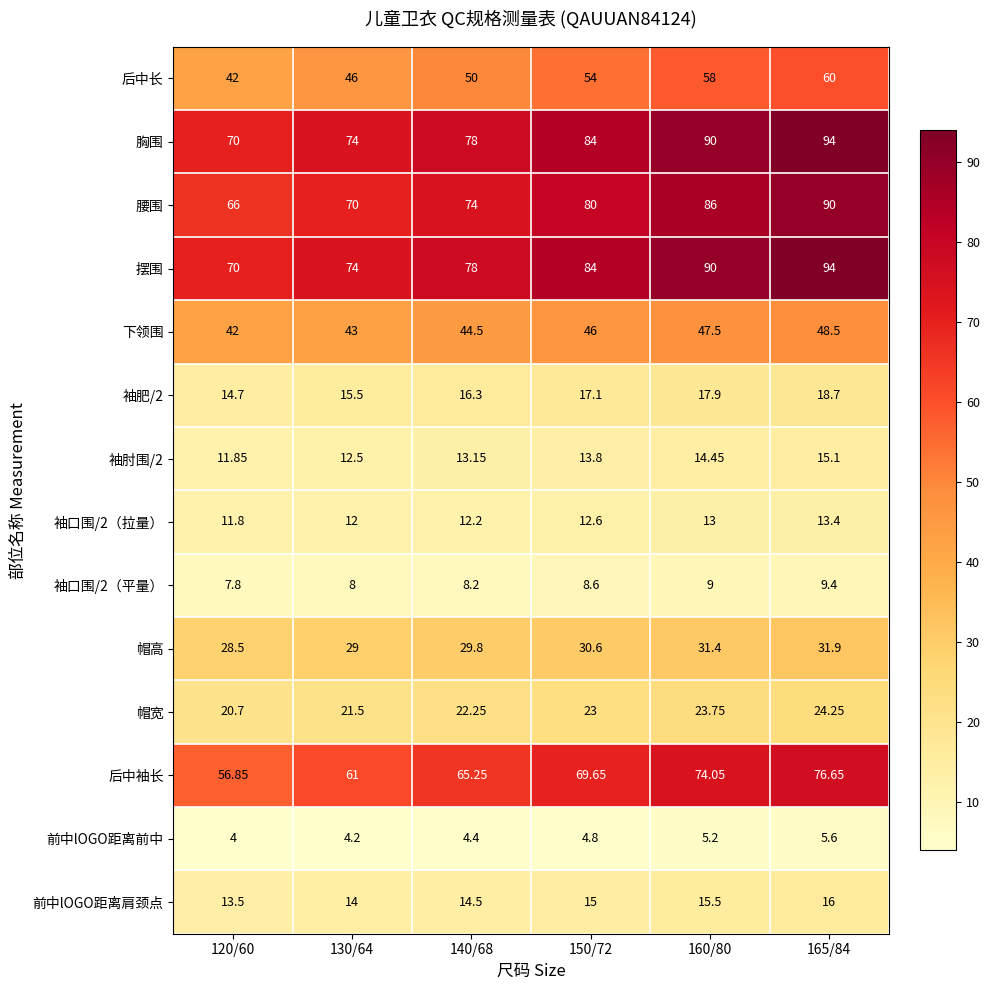

Is the value of 前中lOGO距离肩颈点 at 165/84 greater than the value of 后中长 at 150/72?

No